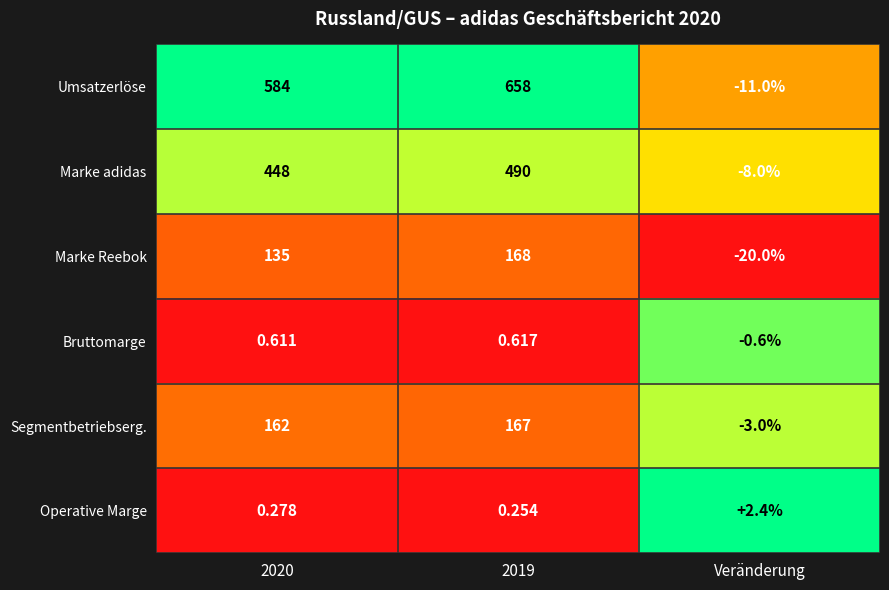

Which series has the largest range (max minus min)?

Umsatzerlöse